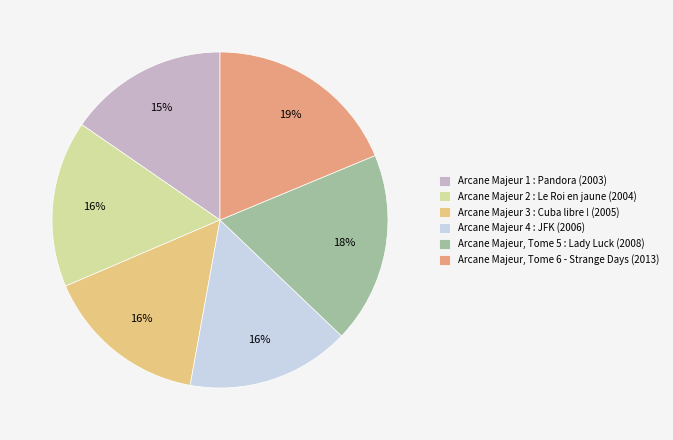

Rank the categories by value from highest to lowest.

Arcane Majeur, Tome 6 - Strange Days (2013), Arcane Majeur, Tome 5 : Lady Luck (2008), Arcane Majeur 2 : Le Roi en jaune (2004), Arcane Majeur 3 : Cuba libre ! (2005), Arcane Majeur 4 : JFK (2006), Arcane Majeur 1 : Pandora (2003)